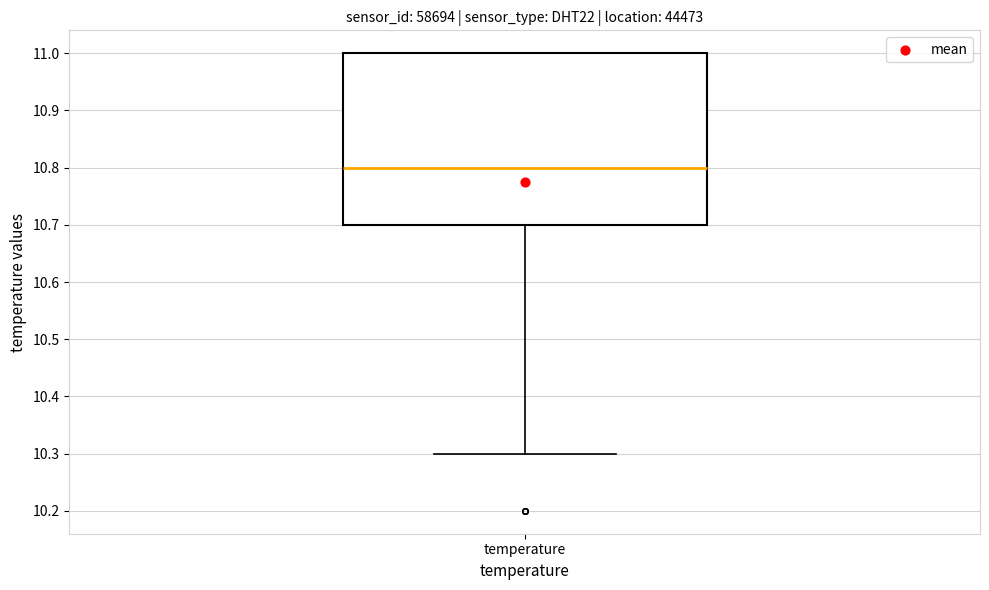

Where does the median line of the box for temperature sit on the y-axis? The values are not printed on the chart, so give them approximately, as read against the axis.

10.8